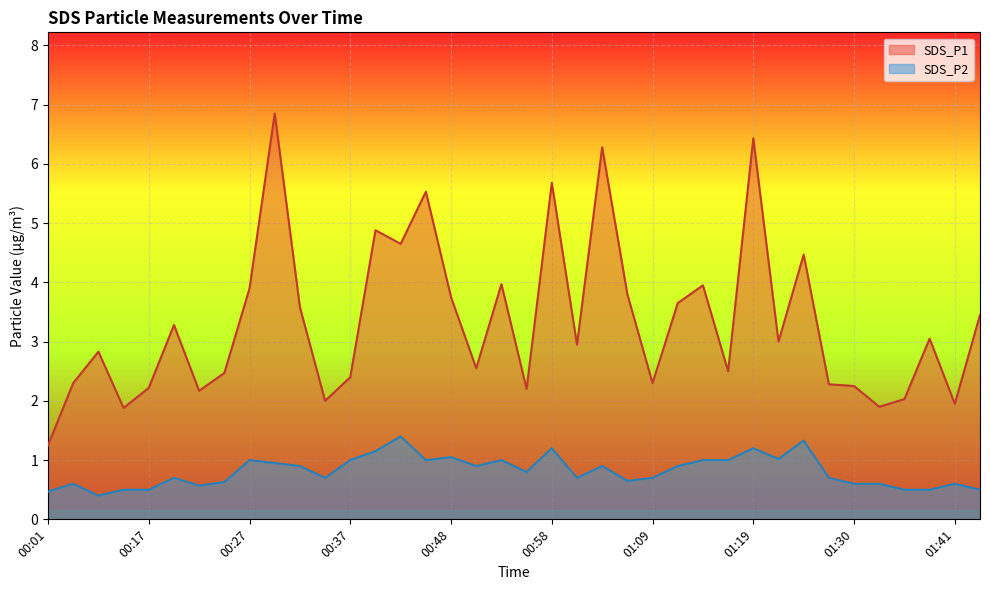

Read the SDS_P2 value at 00:50.

0.9